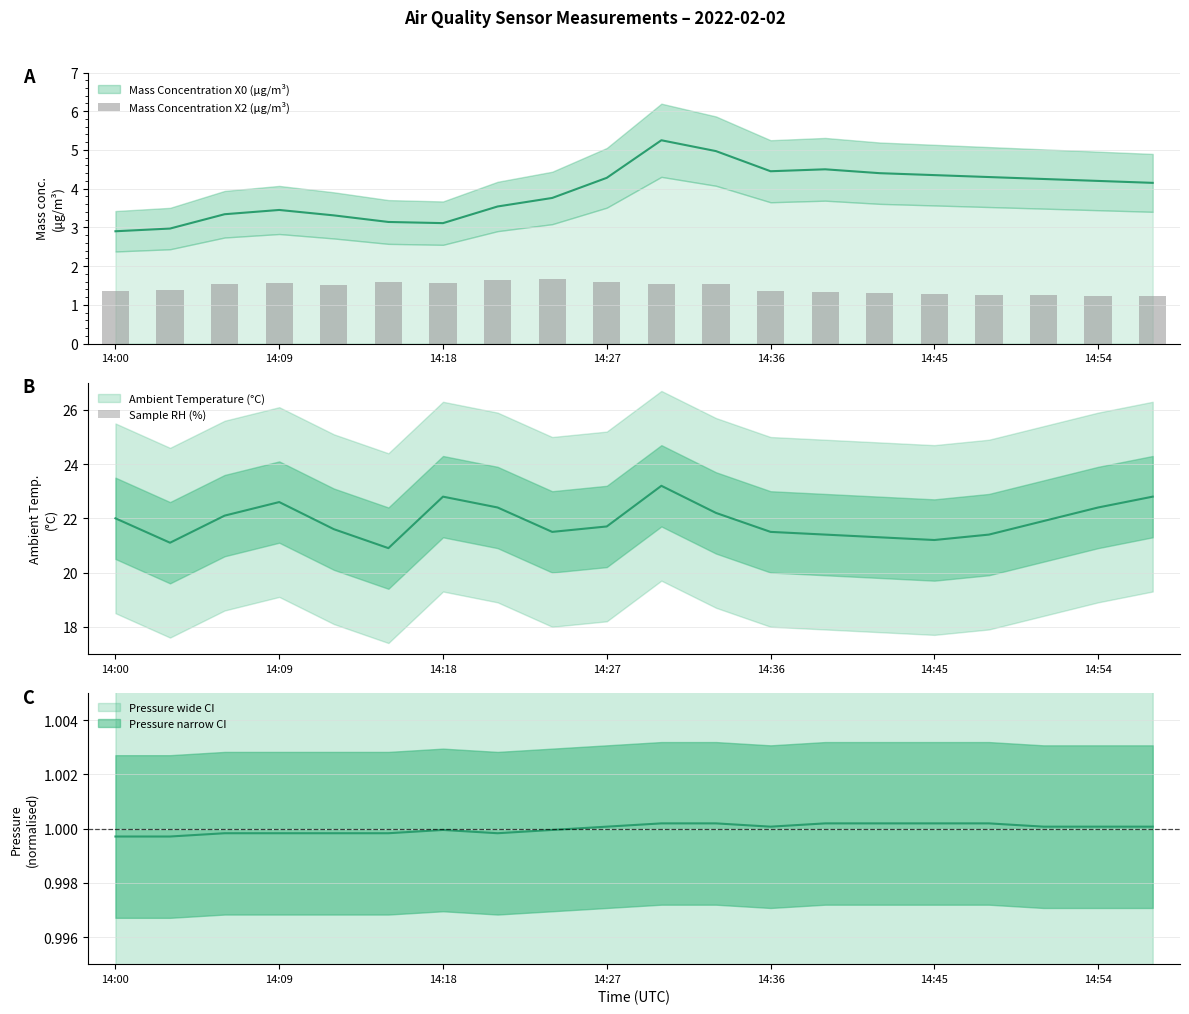

Does the chart contain any negative values?

No